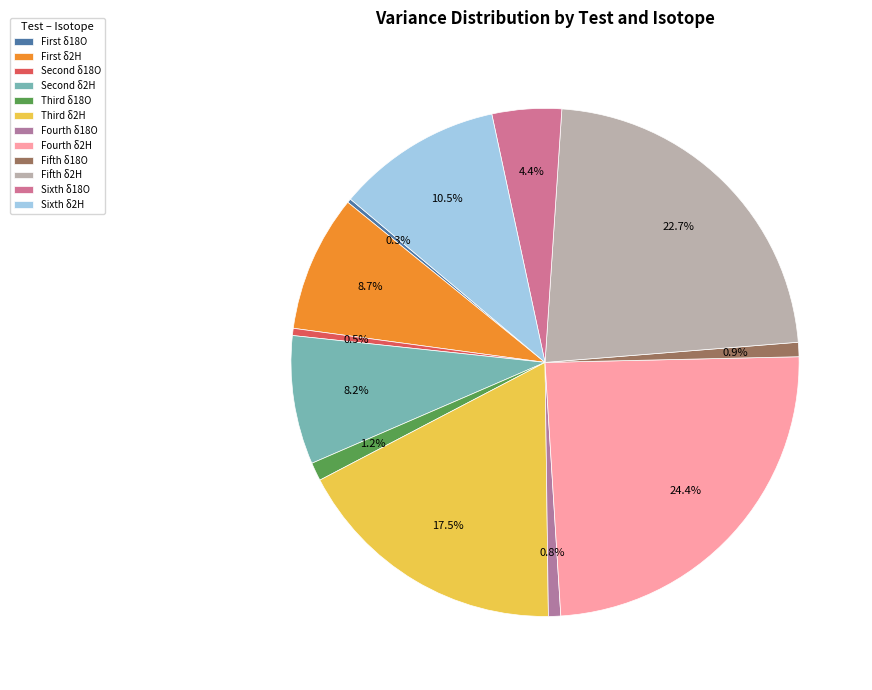

What percentage is NOT represented by Fourth δ18O?

99.2%